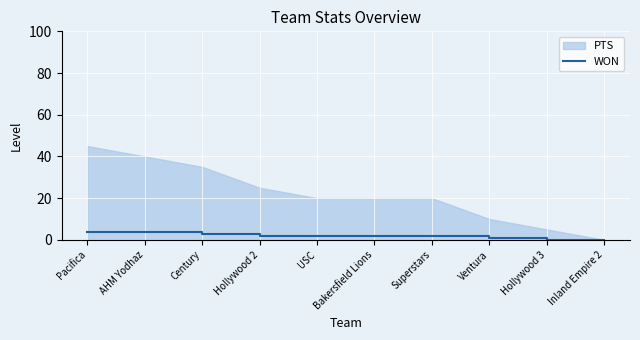

Which label corresponds to the largest value in the chart?

Pacifica